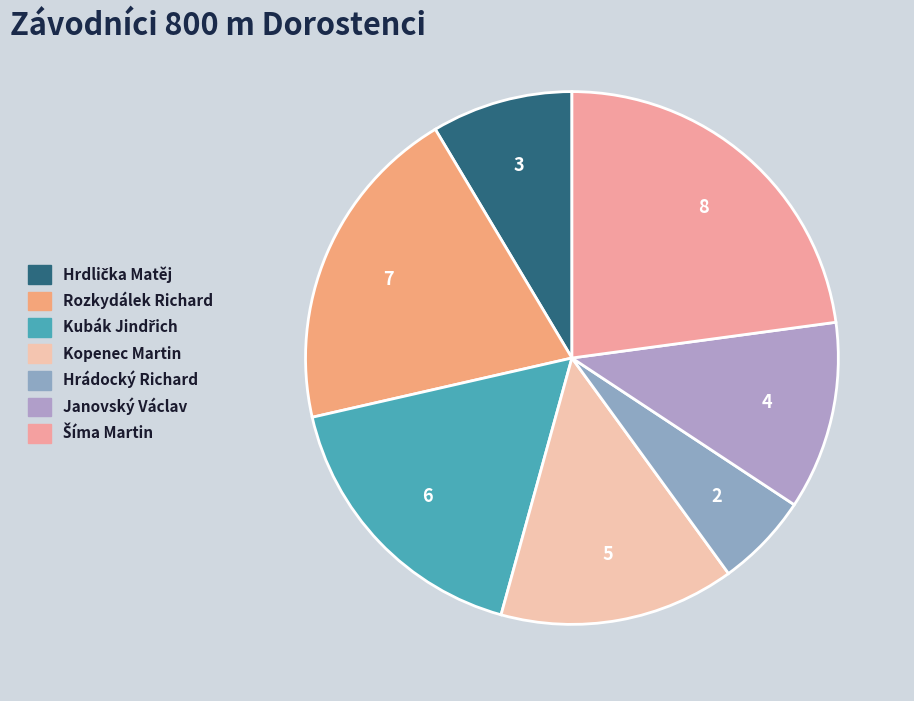

Count the number of slices in the pie.

7